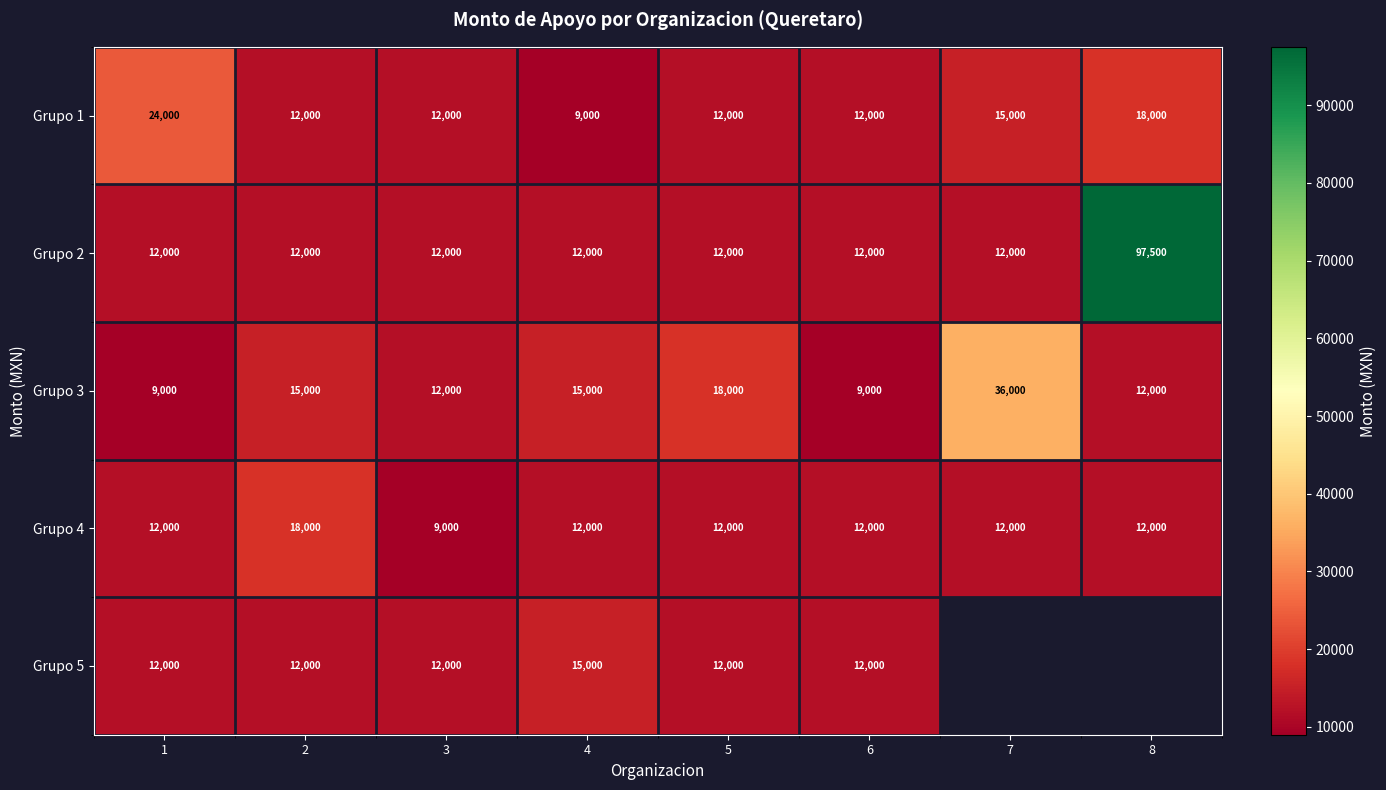

How many Grupo 3 values are between 12000 and 18000?

5